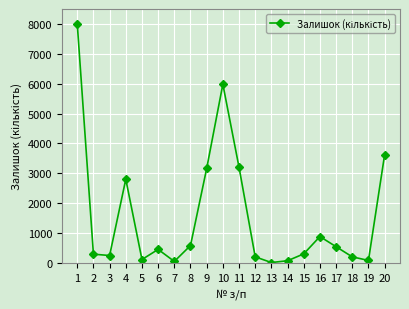

How many points are lower than both their immediate neighbors (excluding endpoints)?

5